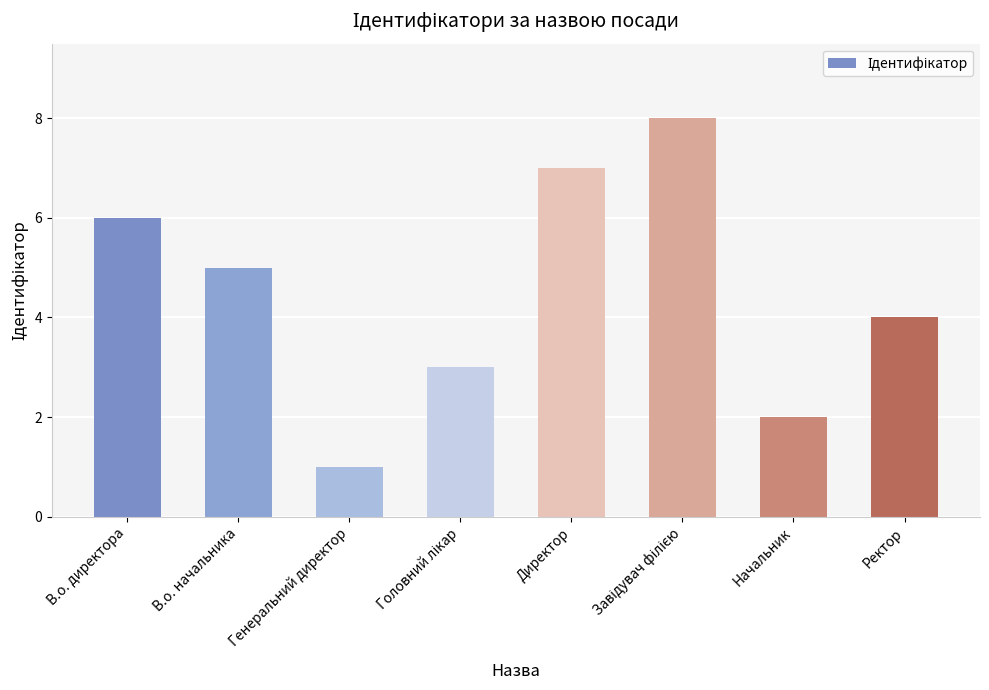

At which label does the data first exceed 5?

В.о. директора